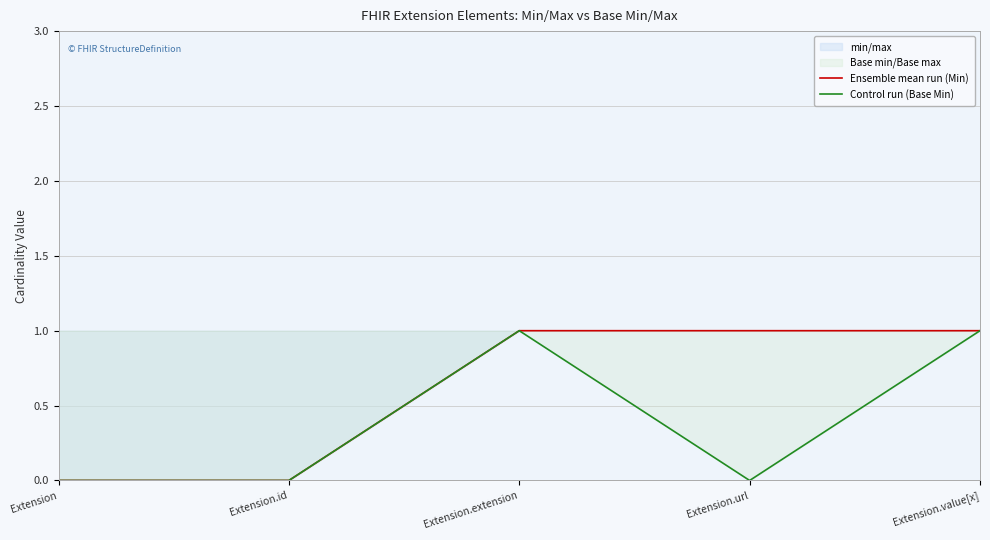

At how many categories does at least one series exceed 0?

3